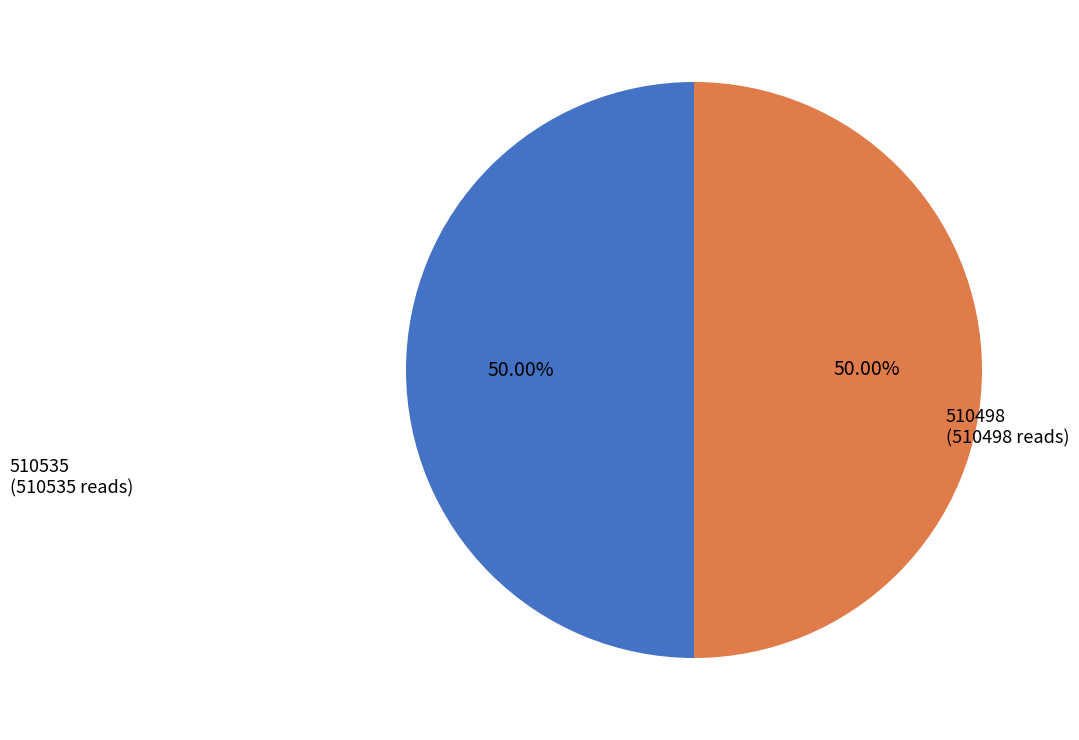

How many segments does this pie chart have?

2